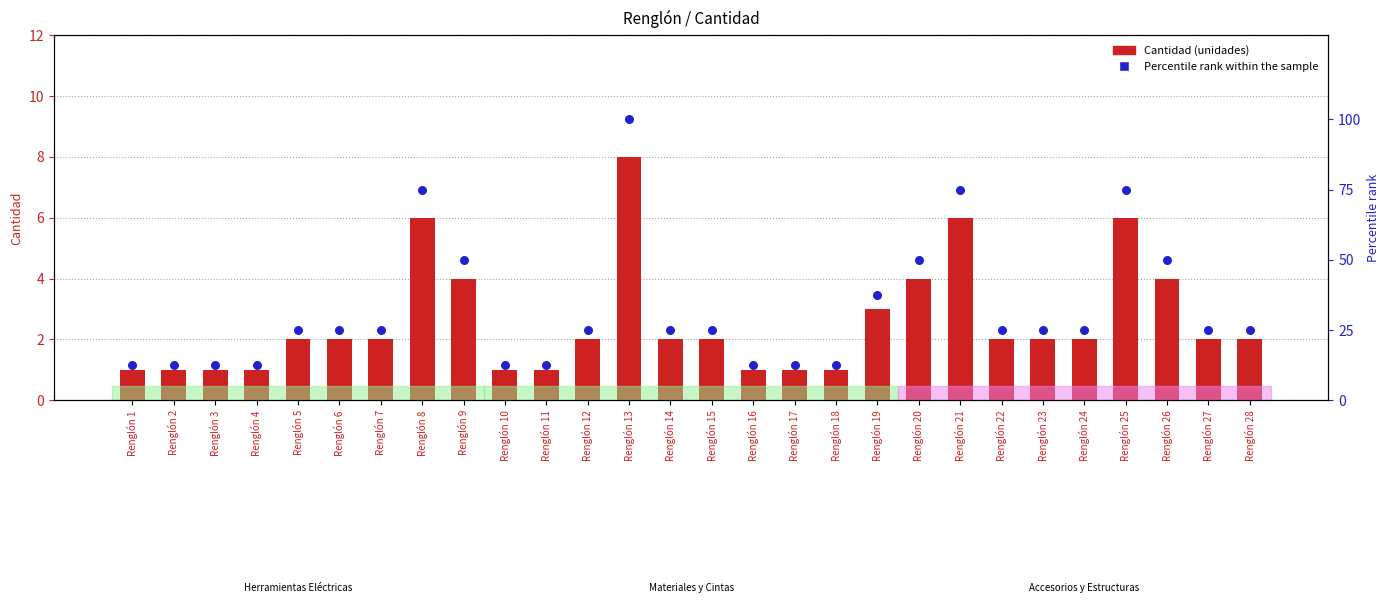

Which series reaches the minimum Y coordinate?

Cantidad